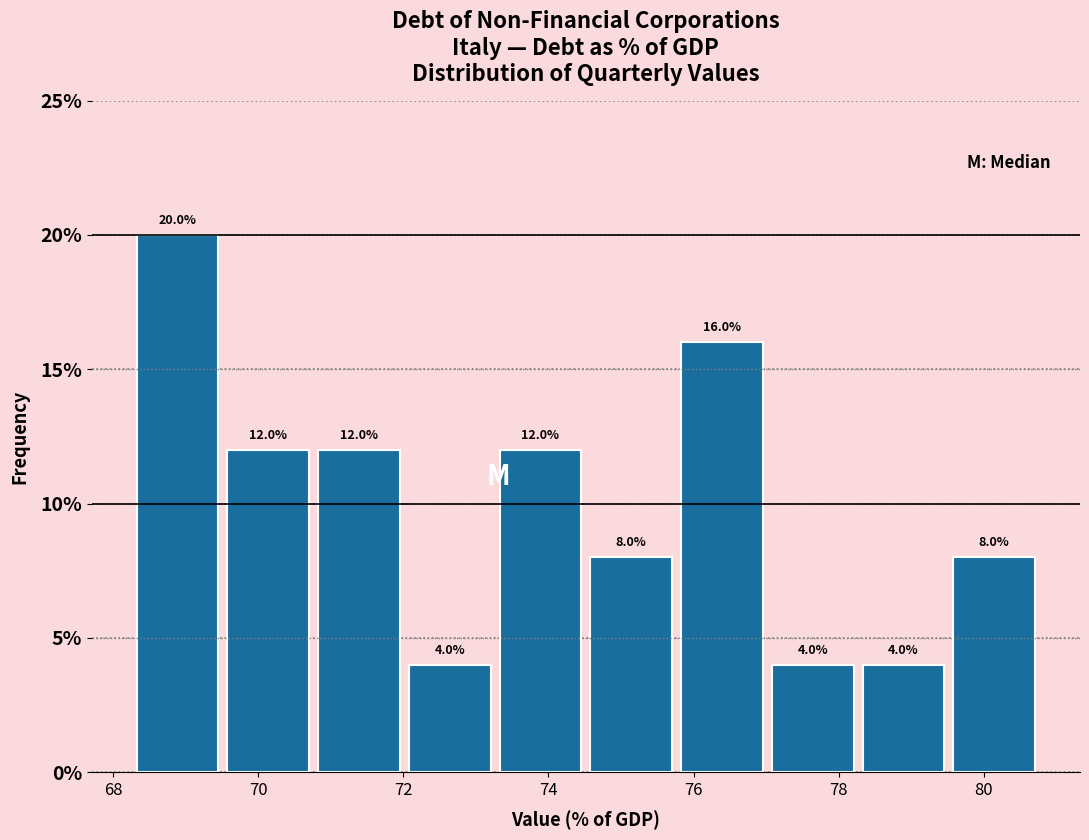

Reading left to right, list every bar in this chart as the range it spans on the x-axis followed by its height. The bar edges are not printed on the chart, so give them approximately, as read against the axis.

68.2 to 69.6: 20.0
69.6 to 70.8: 12.0
70.8 to 72.0: 12.0
72.0 to 73.2: 4.0
73.2 to 74.6: 12.0
74.6 to 75.8: 8.0
75.8 to 77.0: 16.0
77.0 to 78.2: 4.0
78.2 to 79.6: 4.0
79.6 to 80.8: 8.0